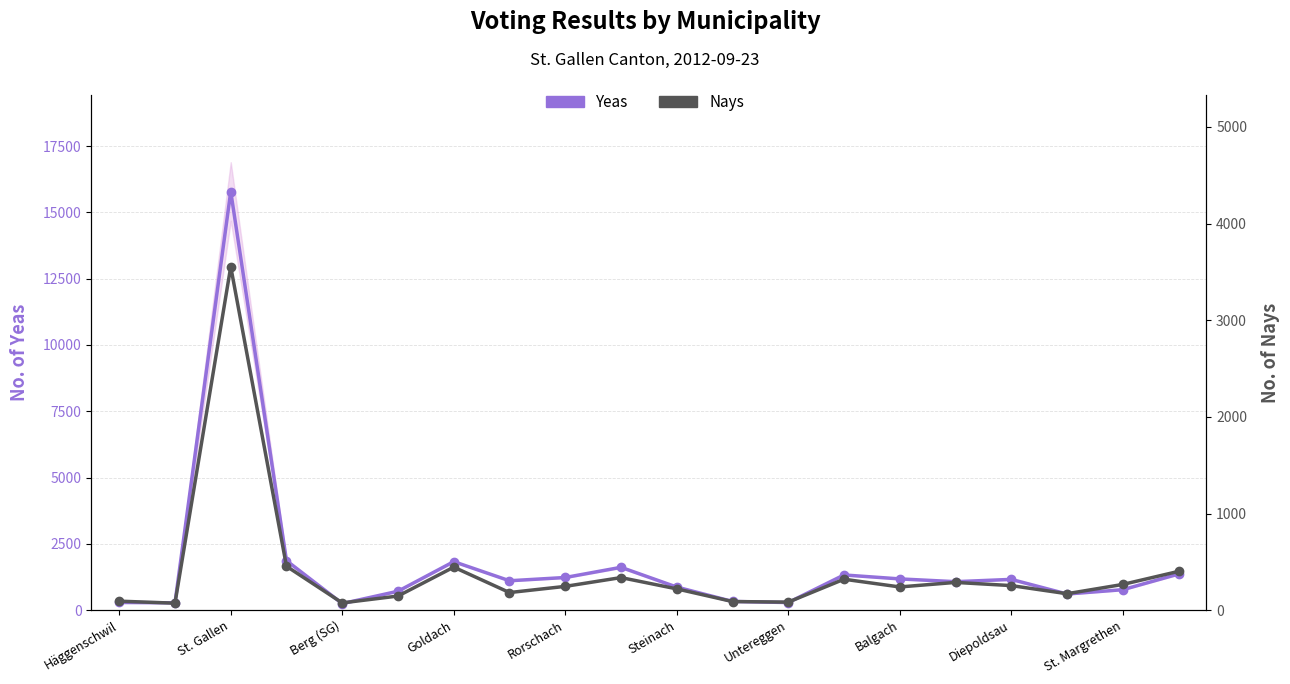

What is the difference between the second highest and minimum values in the Nays series?

382